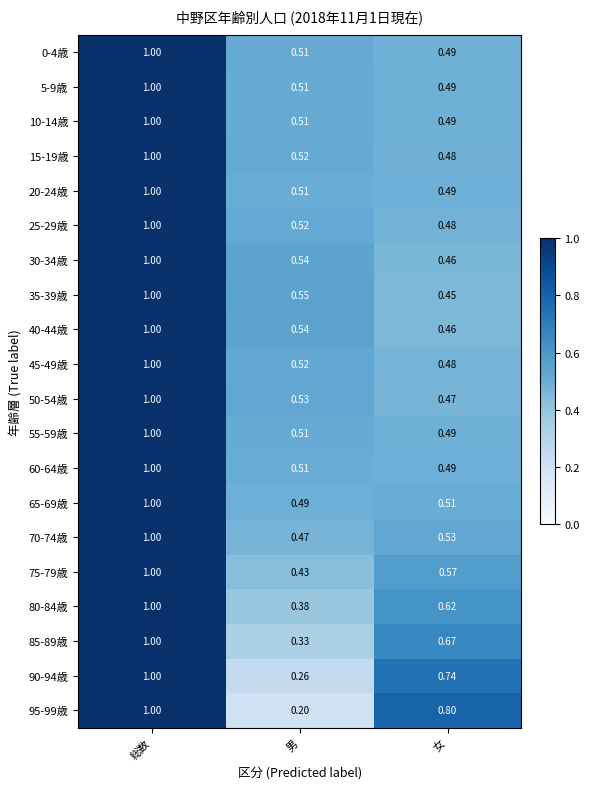

Where is 95-99歳 nearest to the value 0?

男